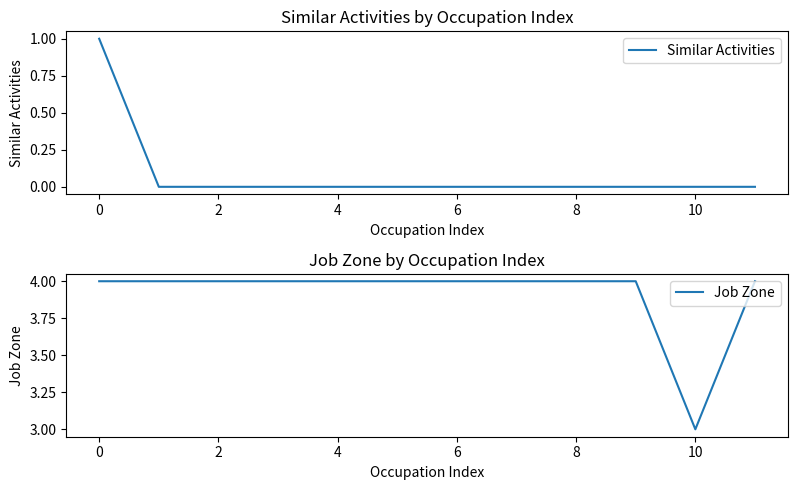

List the series in order of their peak value, highest first.

Job Zone, Similar Activities